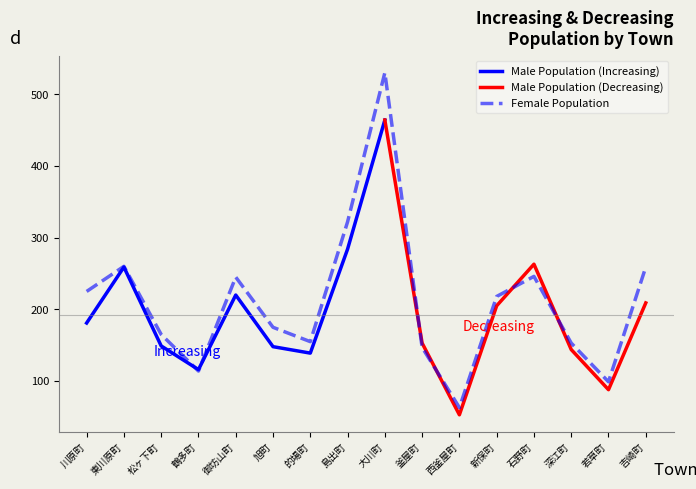

What is the ratio of the value at 的場町 to the value at 釜屋町?

1.1